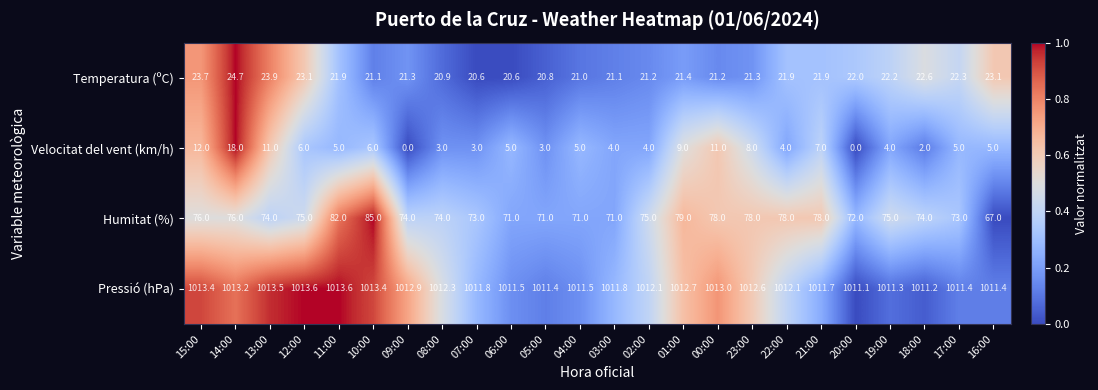

What is the difference between the highest and lowest values at 09:00?

1012.9